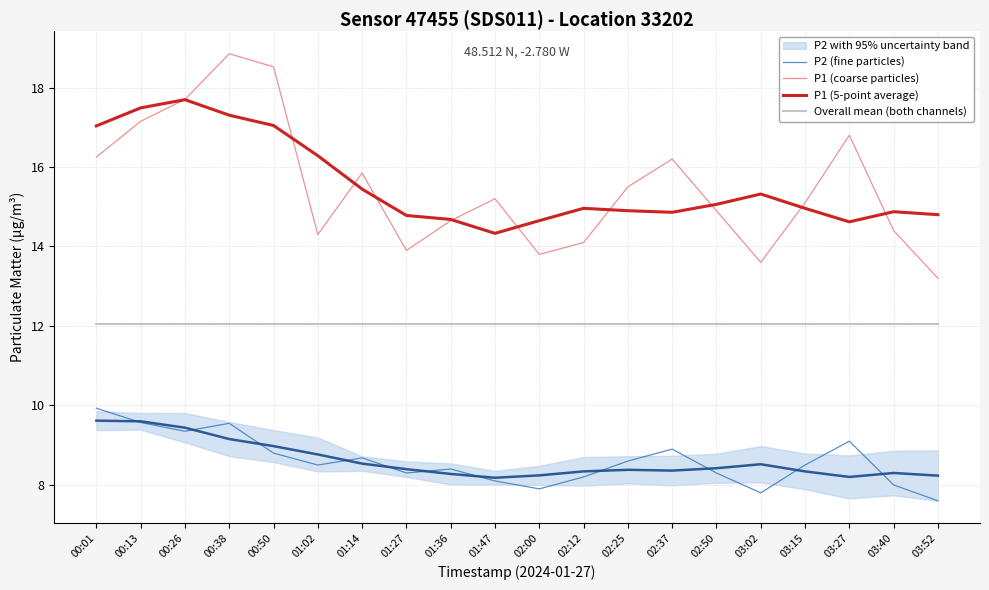

Reading left to right, transcribe all the data shown in this chart.

P2 (fine particles): 9.9	9.6	9.3	9.6	8.8	8.5	8.7	8.3	8.4	8.1	7.9	8.2	8.6	8.9	8.3	7.8	8.5	9.1	8.0	7.6
P1 (coarse particles): 16.2	17.1	17.7	18.9	18.5	14.3	15.8	13.9	14.7	15.2	13.8	14.1	15.5	16.2	14.9	13.6	15.1	16.8	14.4	13.2
P1 (5-point average): 17.0	17.5	17.7	17.3	17.0	16.3	15.4	14.8	14.7	14.3	14.7	15.0	14.9	14.9	15.1	15.3	15.0	14.6	14.9	14.8
Overall mean (both channels): 12.1	12.1	12.1	12.1	12.1	12.1	12.1	12.1	12.1	12.1	12.1	12.1	12.1	12.1	12.1	12.1	12.1	12.1	12.1	12.1